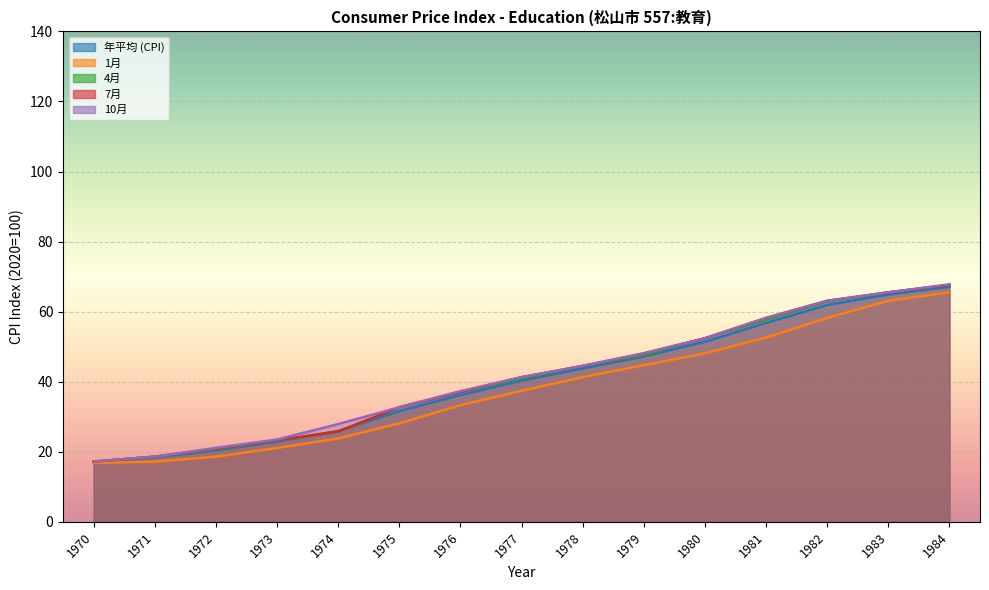

What is the total value across all series at 1972?

101.7